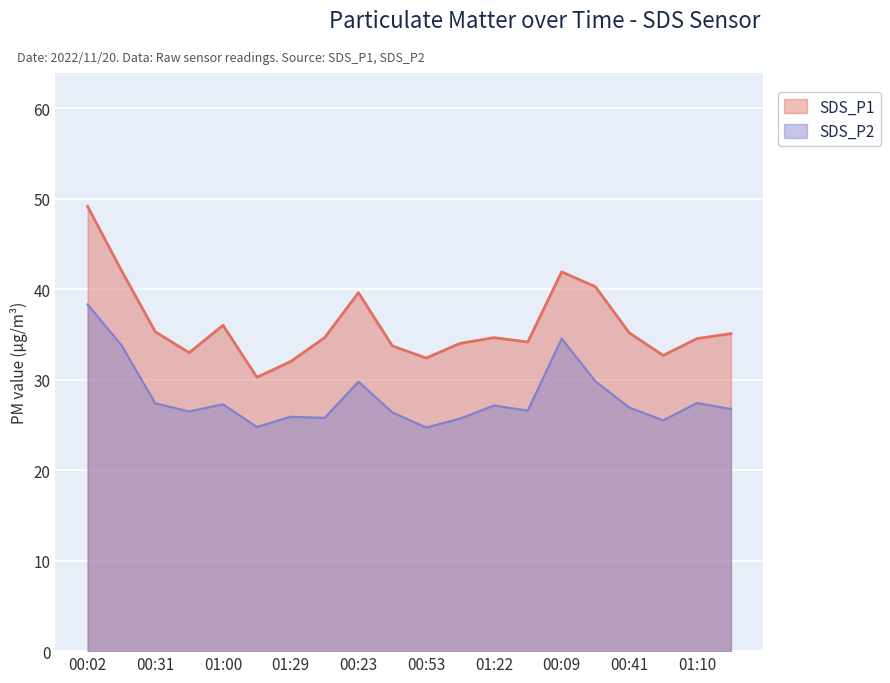

Where is SDS_P1 nearest to the value 39?

00:23